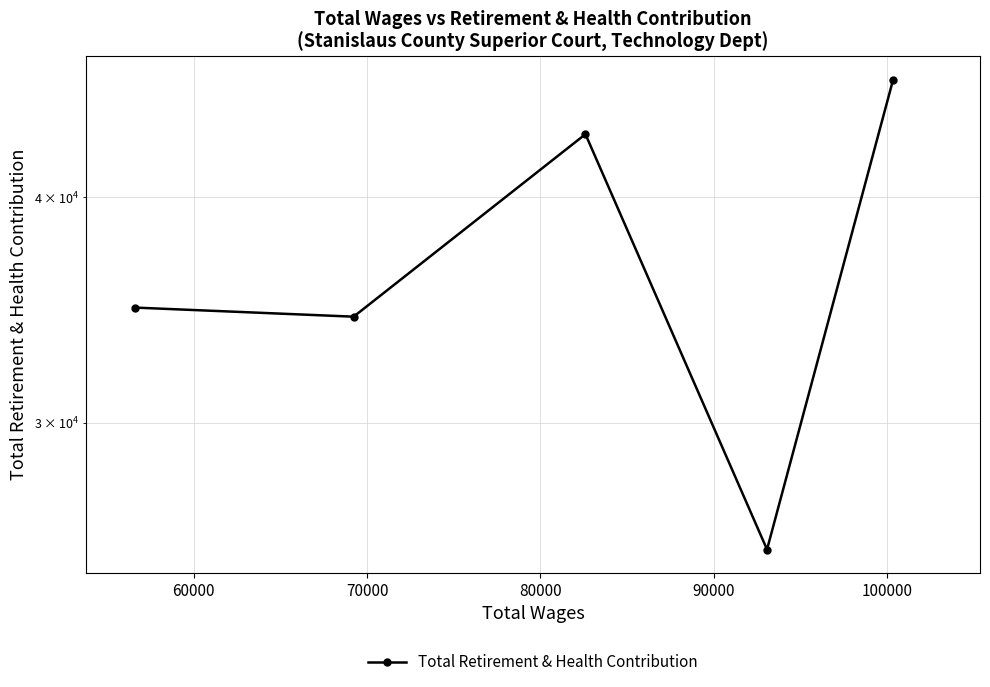

True or false: the data shows 68212 at 70000.

False